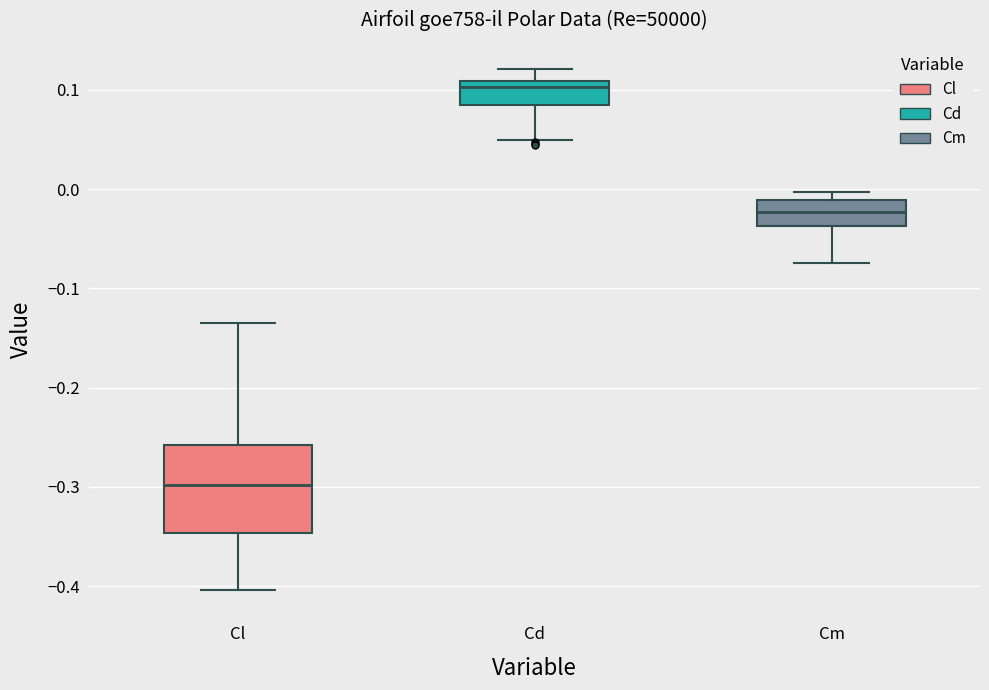

Where does the median line of the box for Cd sit on the y-axis? The values are not printed on the chart, so give them approximately, as read against the axis.

0.10